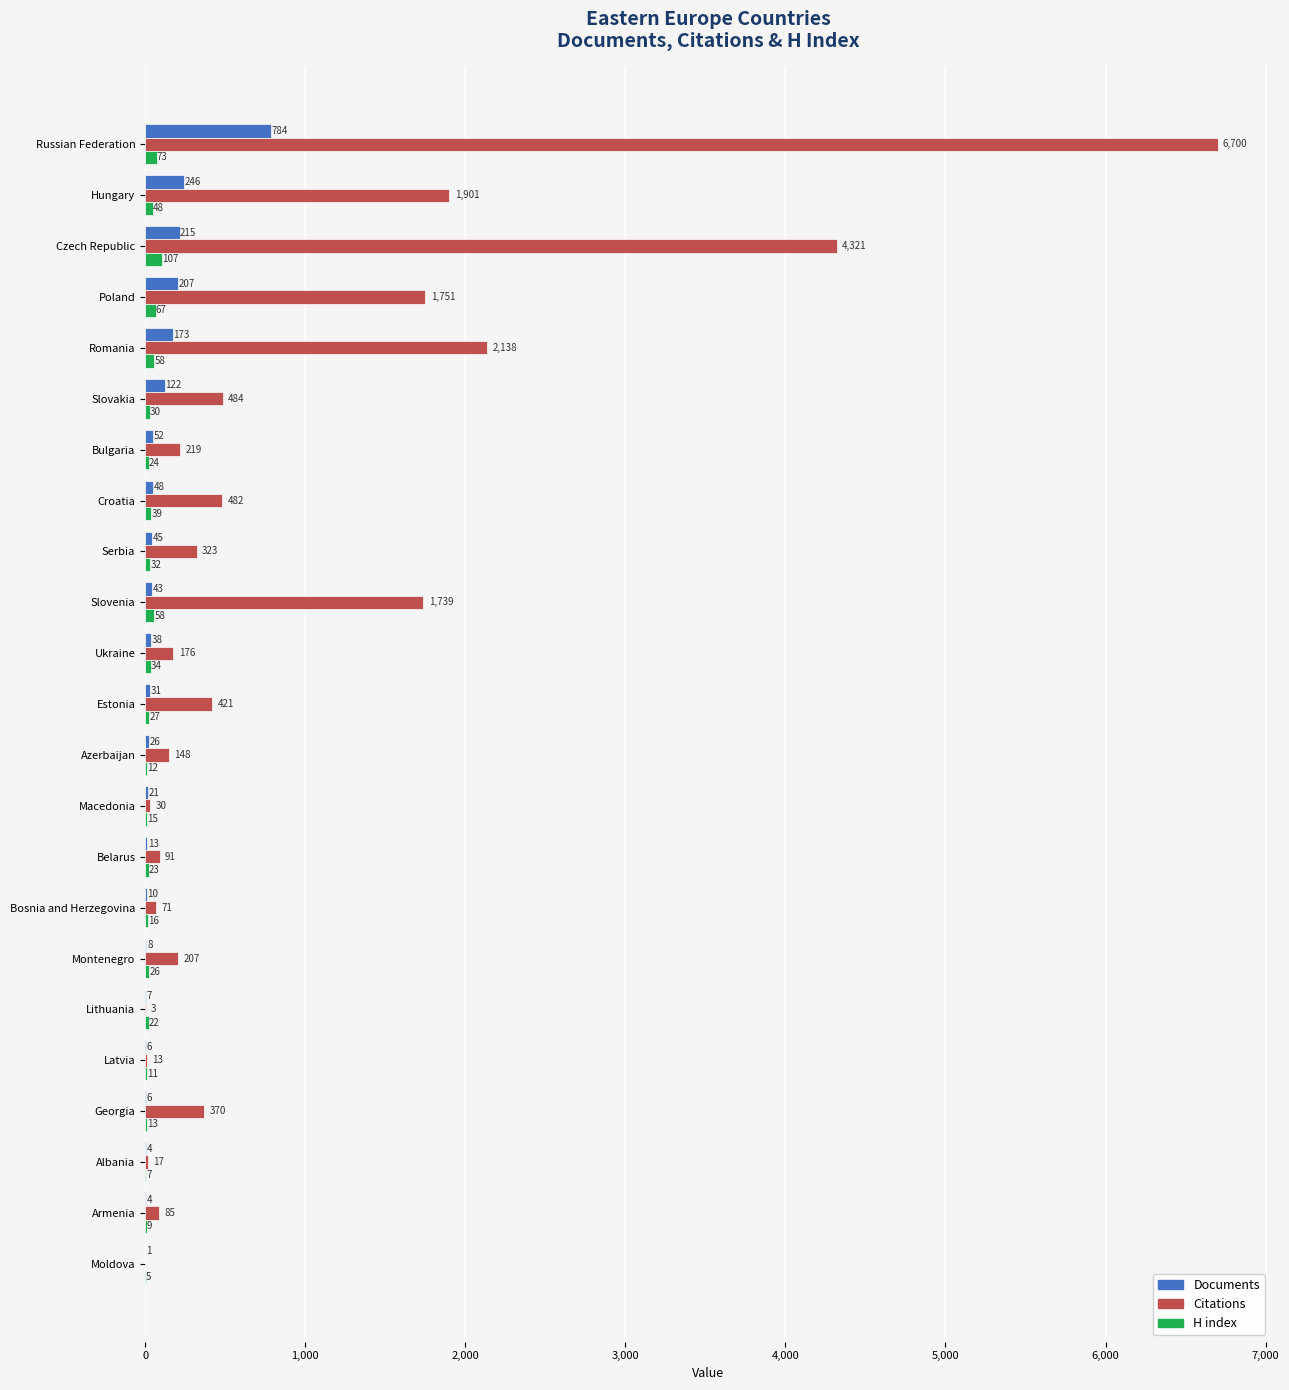

Read the Documents value at Estonia.

31